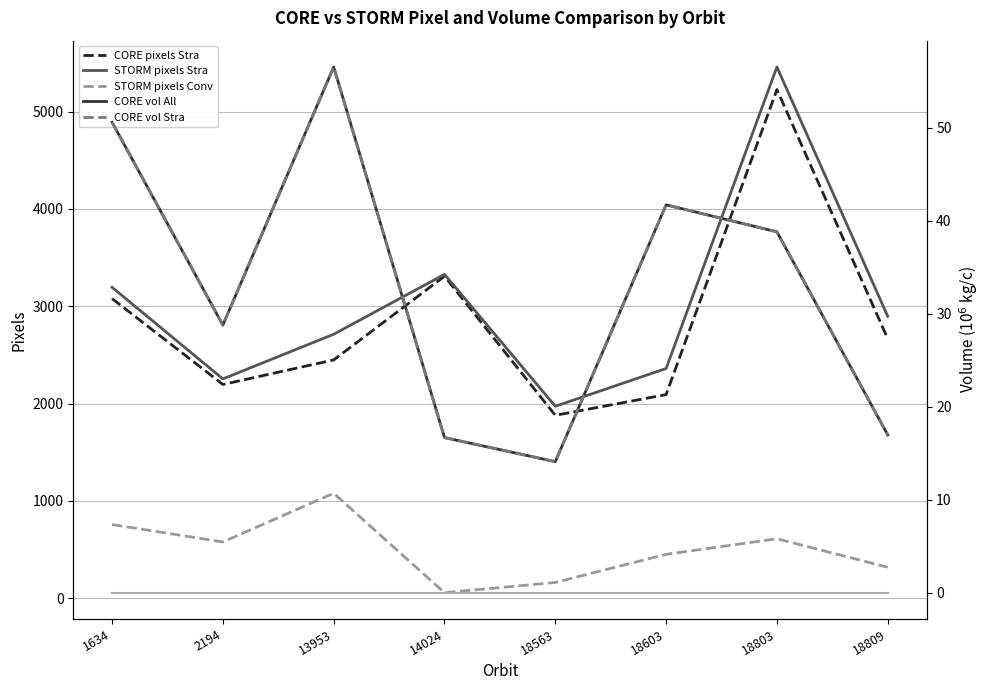

True or false: STORM pixels Conv and STORM pixels Stra cross at least once.

False